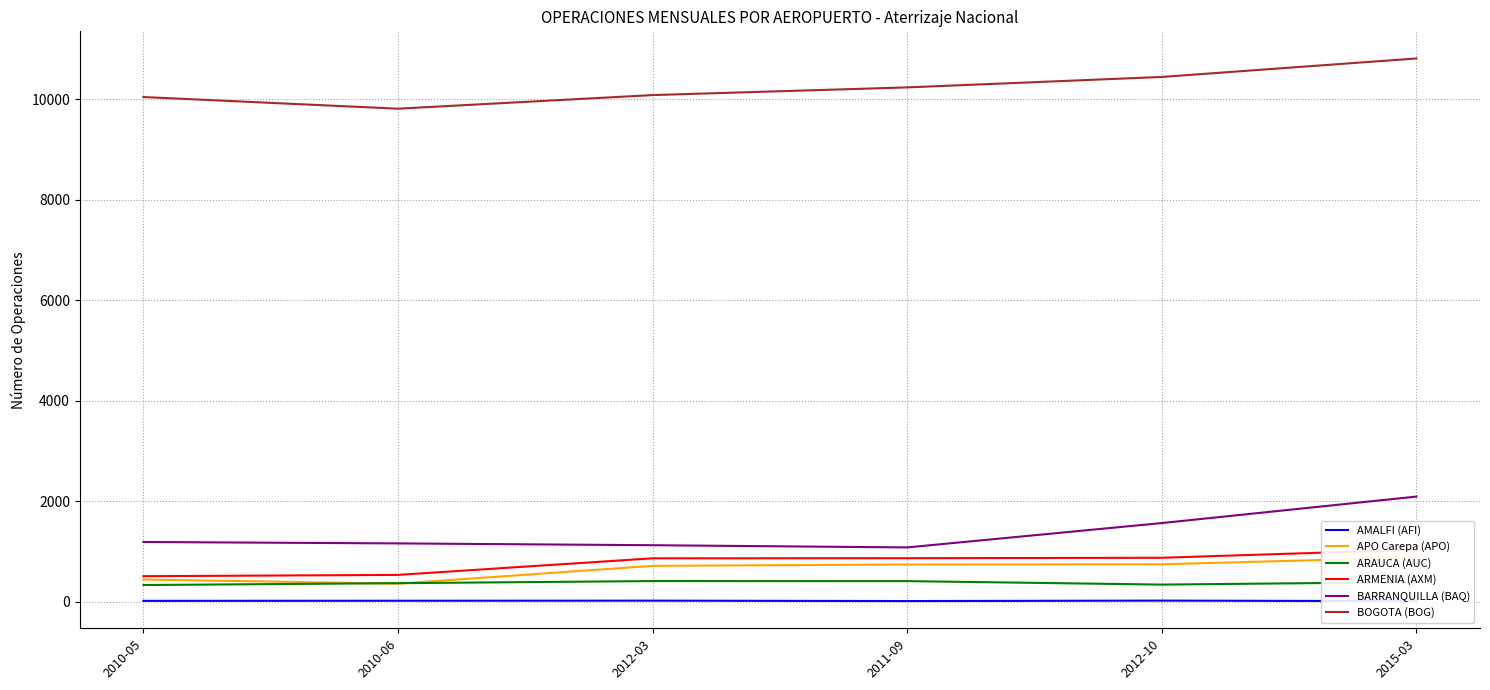

Reading right to left, what are all the values shown in this chart?

AMALFI (AFI): 2015-03=8	2012-10=19	2011-09=10	2012-03=18	2010-06=16	2010-05=14
APO Carepa (APO): 2015-03=879	2012-10=742	2011-09=738	2012-03=711	2010-06=357	2010-05=439
ARAUCA (AUC): 2015-03=387	2012-10=338	2011-09=407	2012-03=408	2010-06=366	2010-05=329
ARMENIA (AXM): 2015-03=1034	2012-10=872	2011-09=863	2012-03=861	2010-06=531	2010-05=505
BARRANQUILLA (BAQ): 2015-03=2090	2012-10=1563	2011-09=1078	2012-03=1122	2010-06=1158	2010-05=1186
BOGOTA (BOG): 2015-03=10814	2012-10=10446	2011-09=10238	2012-03=10085	2010-06=9814	2010-05=10046